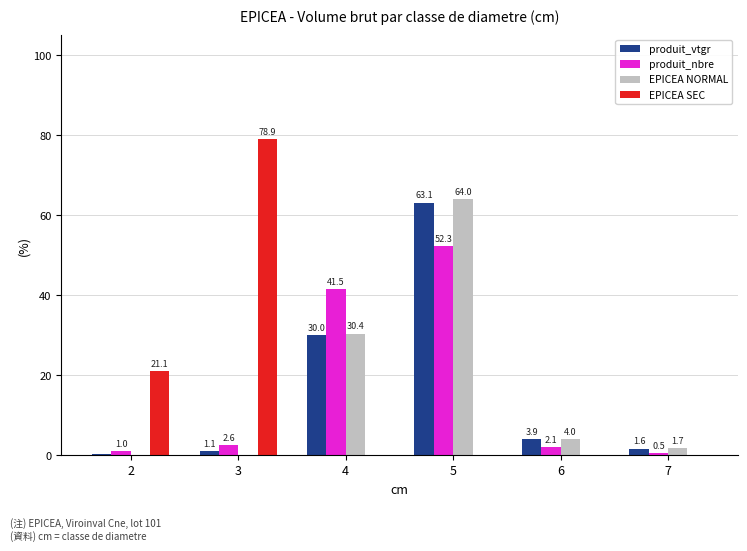

Where is produit_vtgr nearest to the value 31?

4